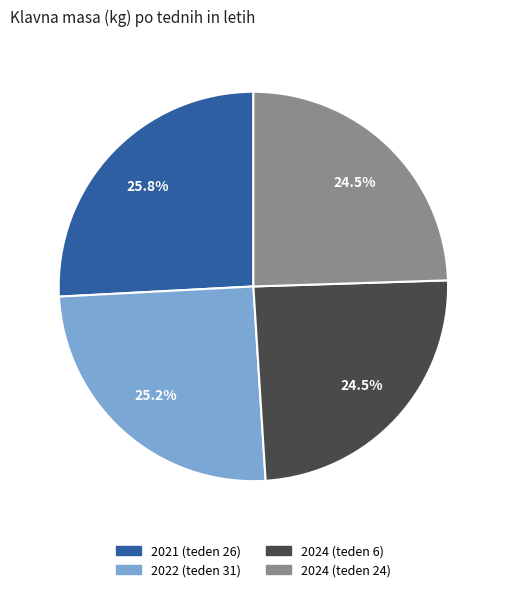

What is the ratio of the value at 2024 (teden 6) to the value at 2021 (teden 26)?

0.9